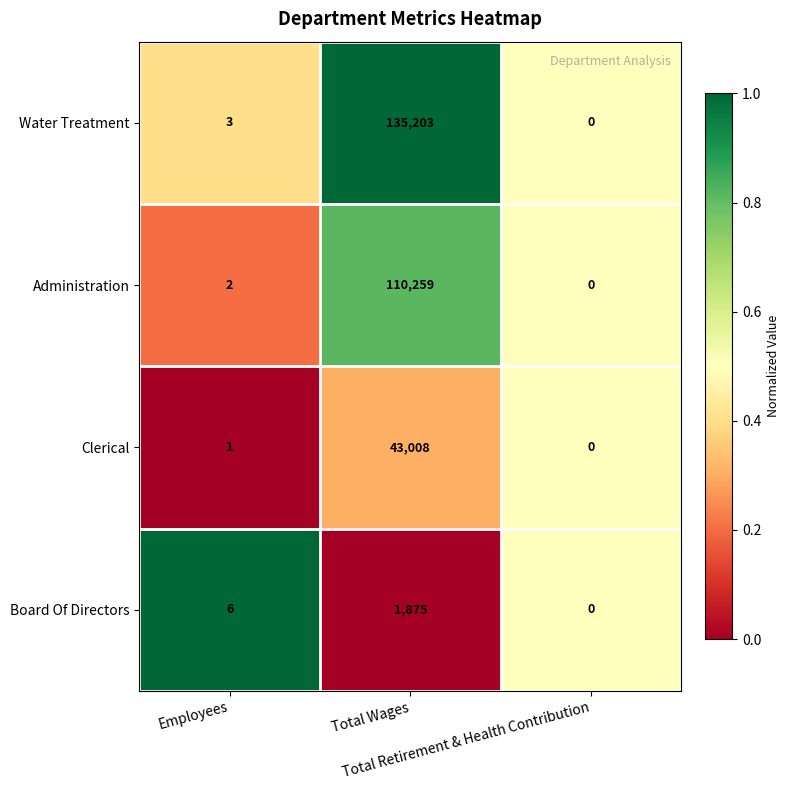

Rank the series by their maximum value, from highest to lowest.

Water Treatment, Administration, Clerical, Board Of Directors